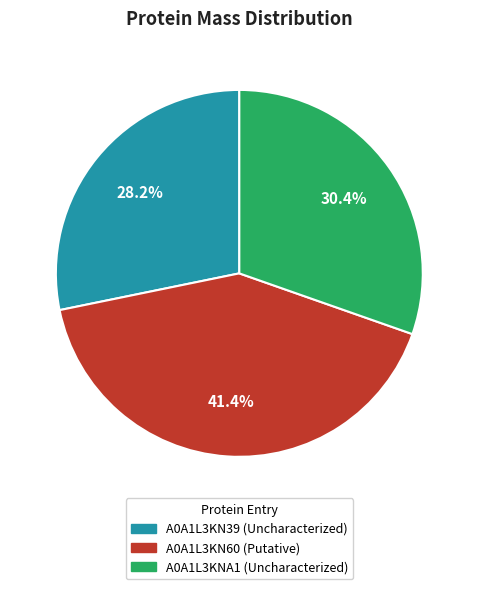

True or false: A0A1L3KNA1 (Uncharacterized) accounts for 40% of the total.

False